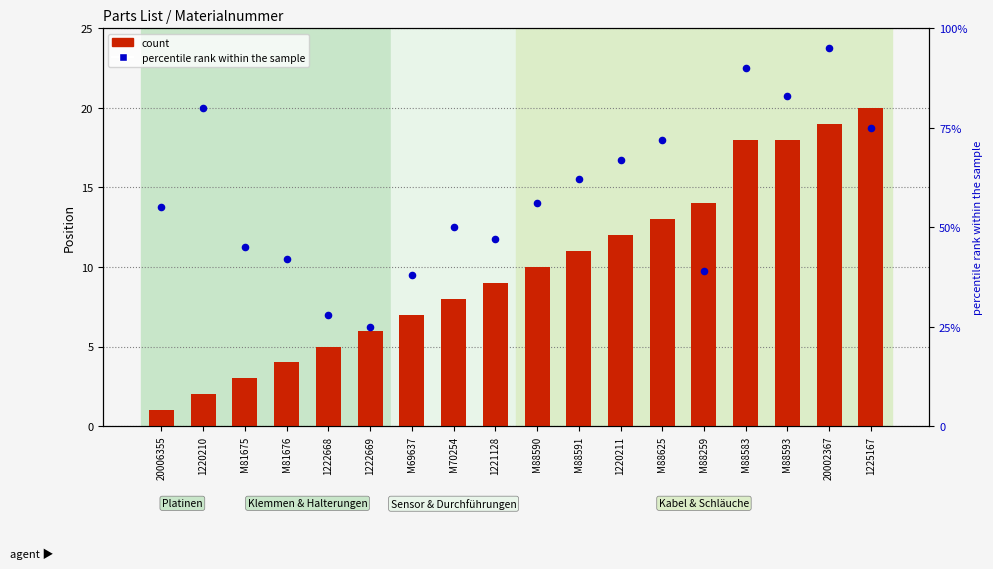

Which series has the widest spread of Y values?

percentile rank within the sample